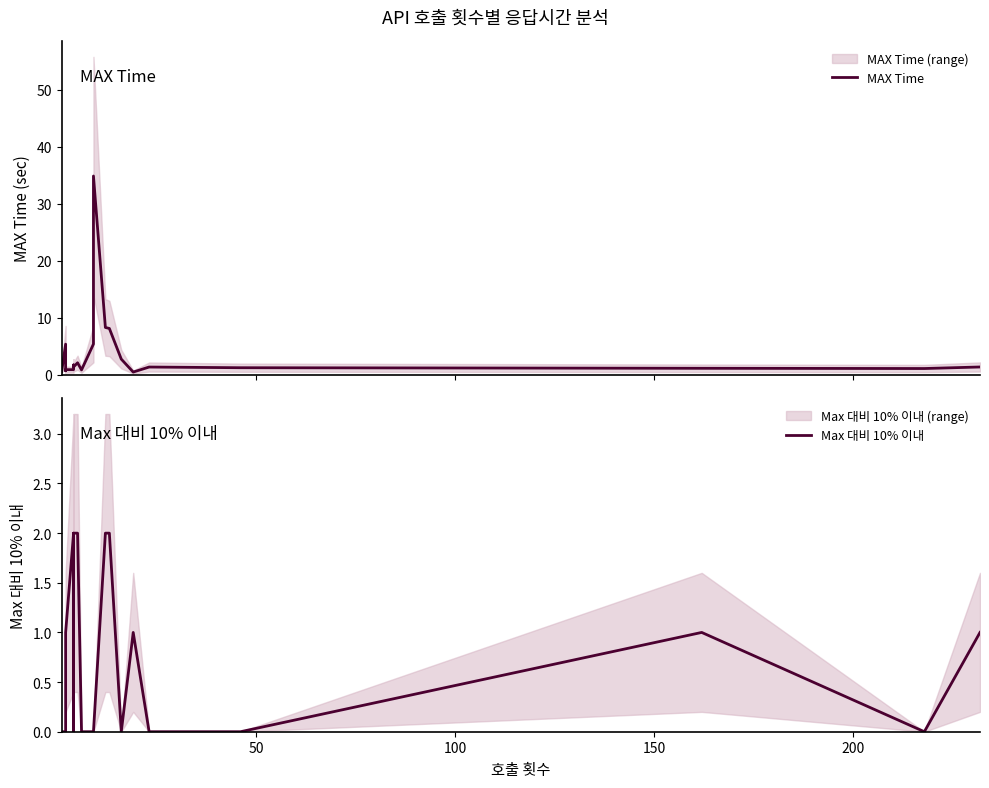

What is the spread (max minus min) of values at 150?

0.1